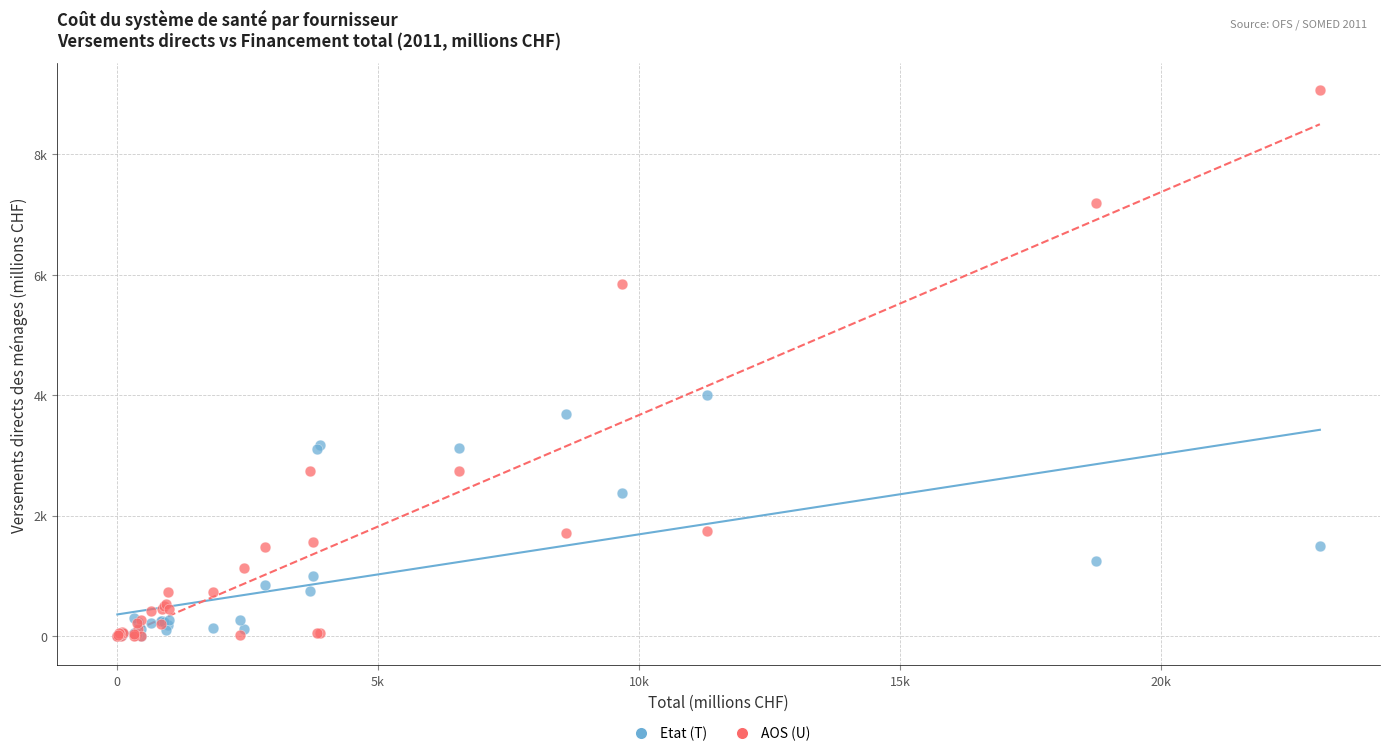

Which series has the largest Y range (max minus min)?

AOS (U)